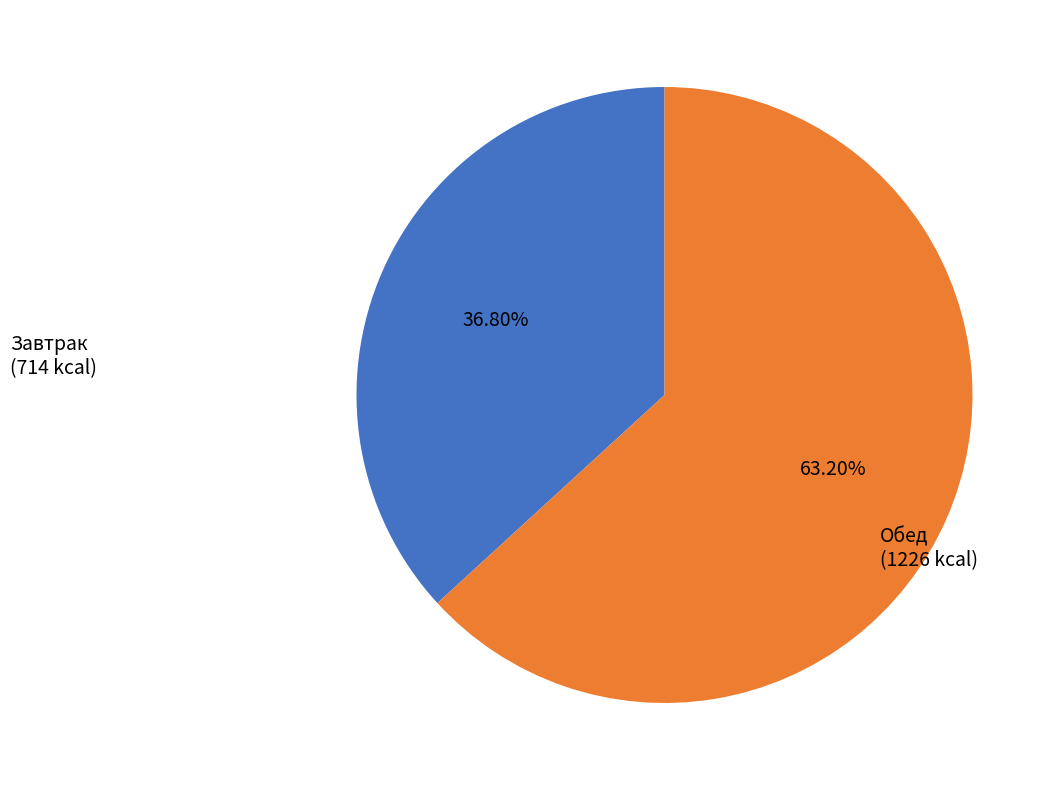

Is there any slice that represents more than half of the pie?

Yes